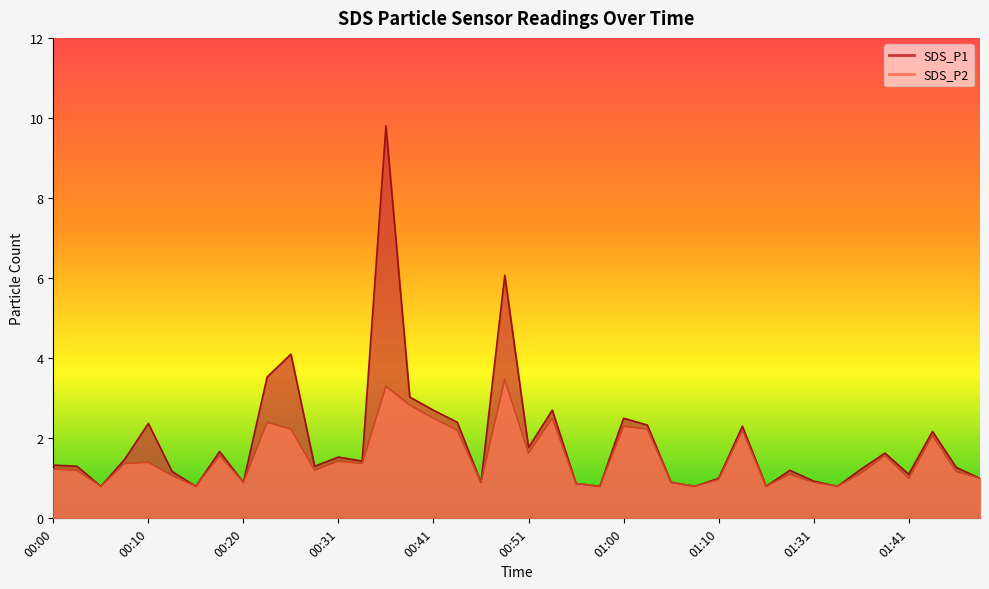

Which series has the largest total across all categories?

SDS_P1